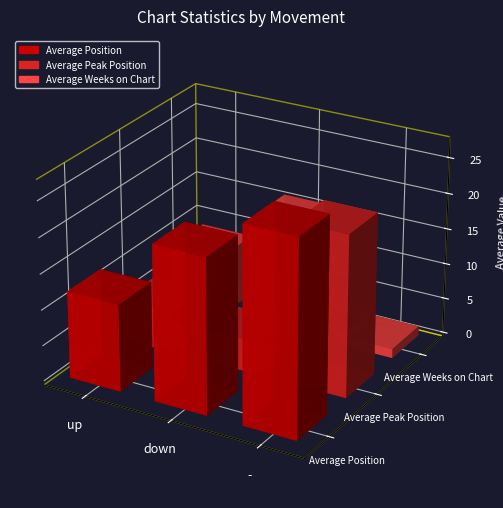

What is the value of the Average Peak Position bar at the 1st from the left?

2.8